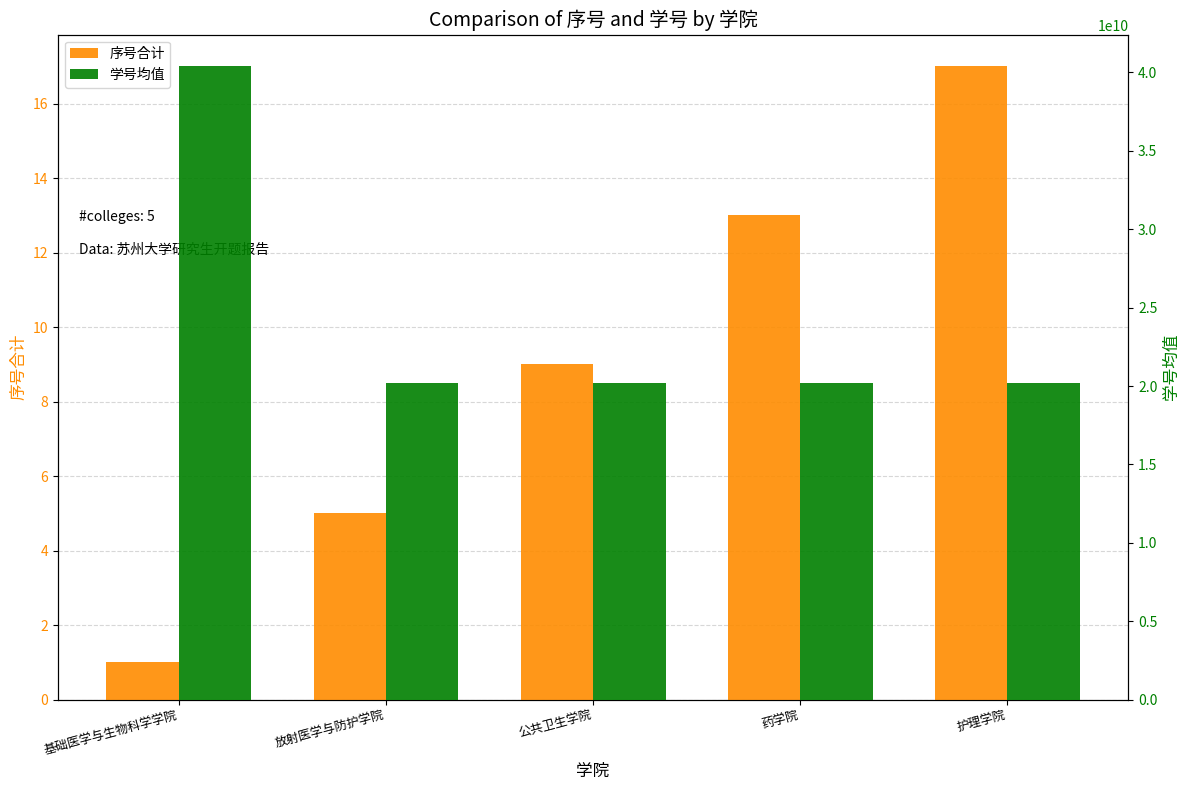

How many bars are there in each group?

2